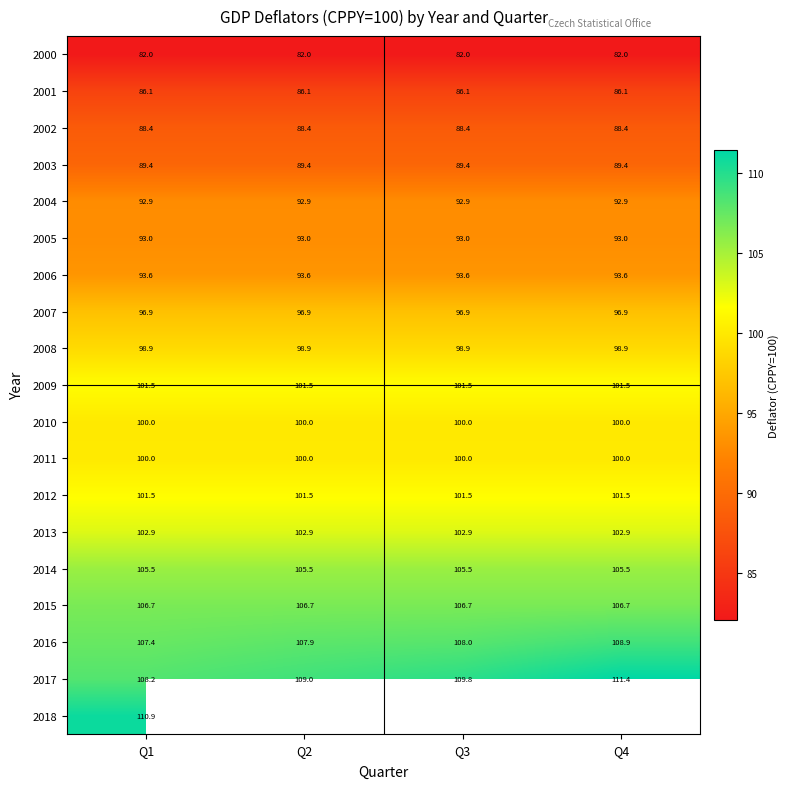

At Q1, list the series in order from largest to smallest.

2018, 2017, 2016, 2015, 2014, 2013, 2012, 2009, 2011, 2010, 2008, 2007, 2006, 2005, 2004, 2003, 2002, 2001, 2000